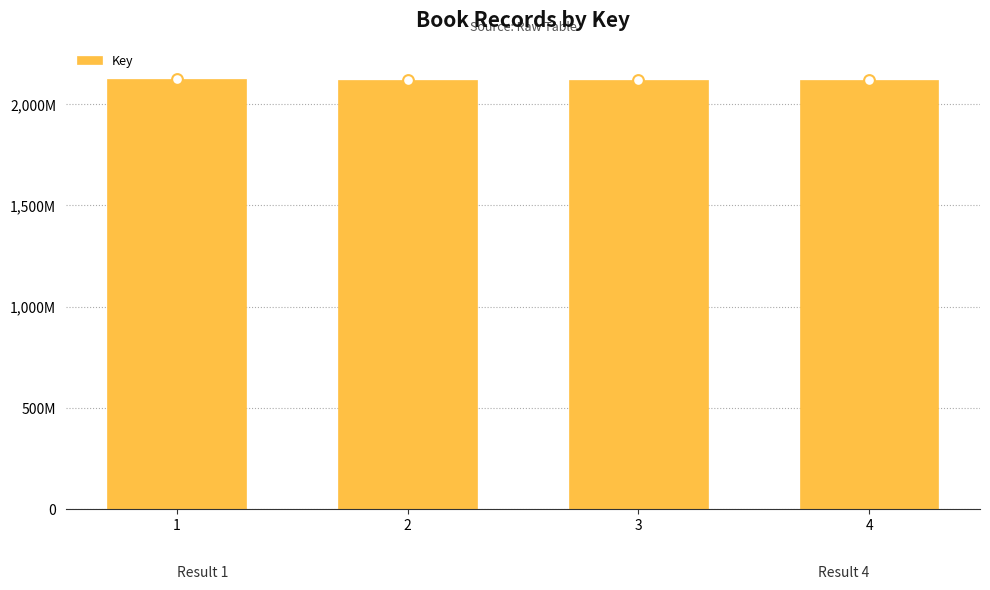

Between 2 and 4, which is larger?

2